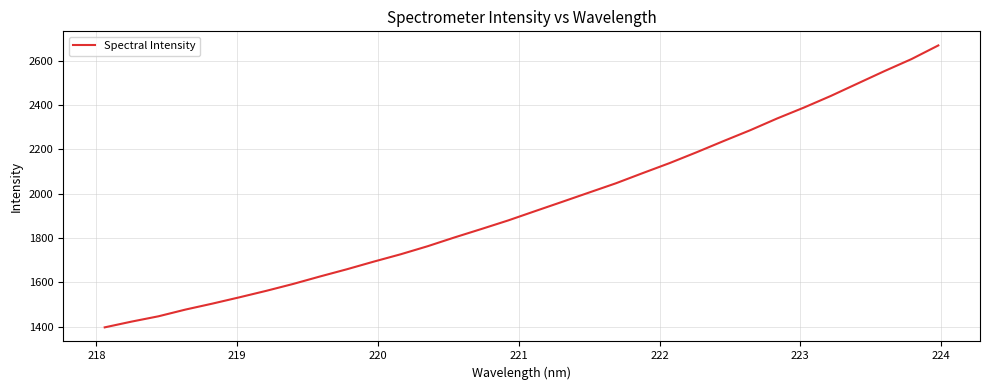

What is the difference between the maximum and minimum values?

1273.1